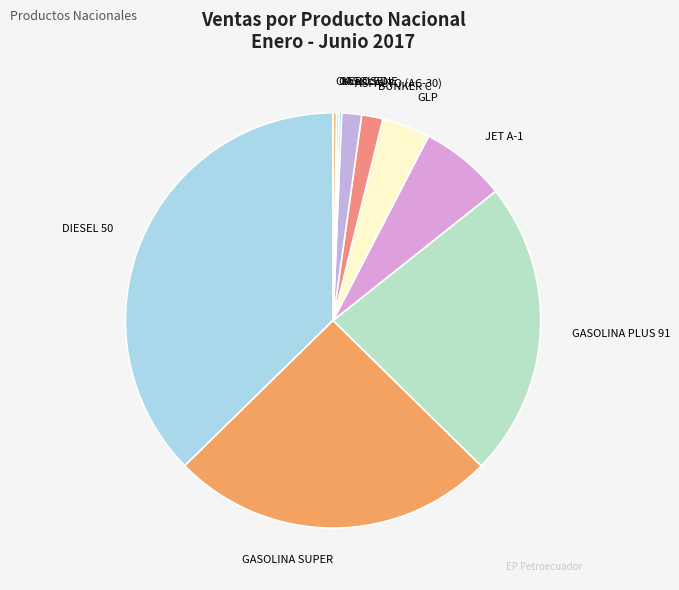

Approximately how many times larger is the value at BUNKER C compared to GLP?

0.4